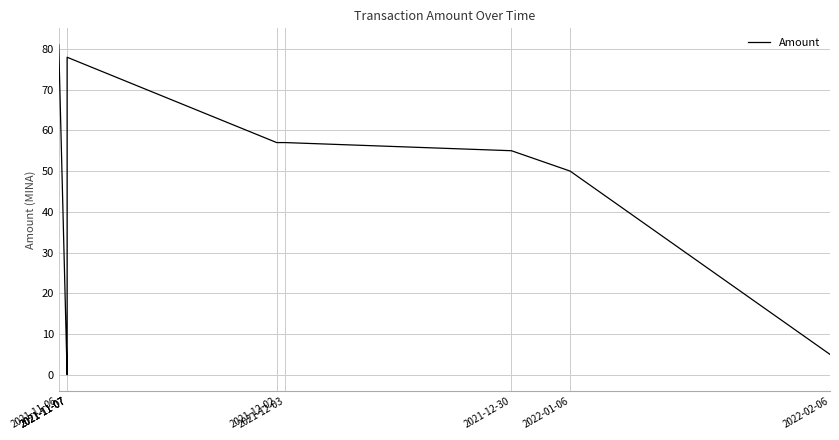

At which category does the chart reach its peak across all series?

2021-11-06